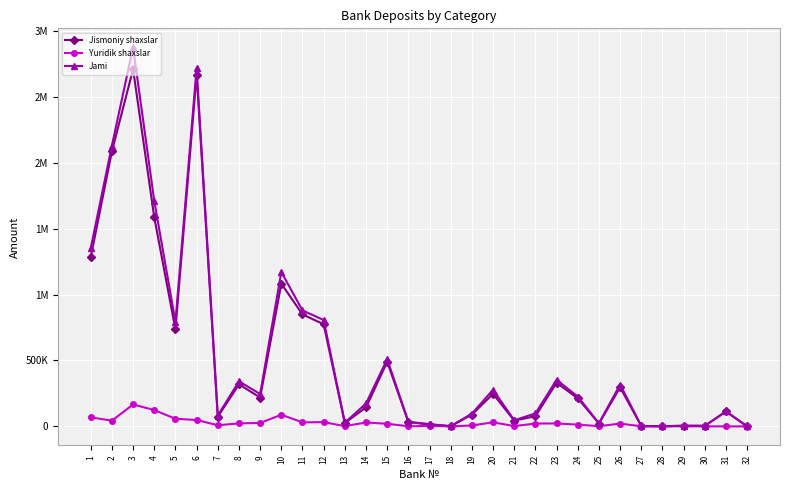

Is the value of Yuridik shaxslar at 5 greater than the value of Jismoniy shaxslar at 11?

No